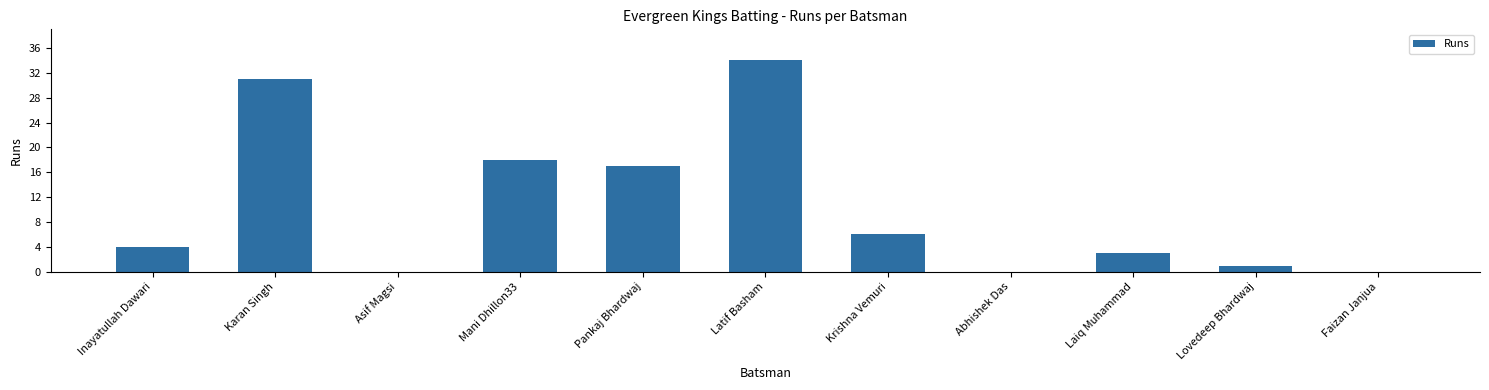

What is the sum of the values at Inayatullah Dawari and Krishna Vemuri?

10